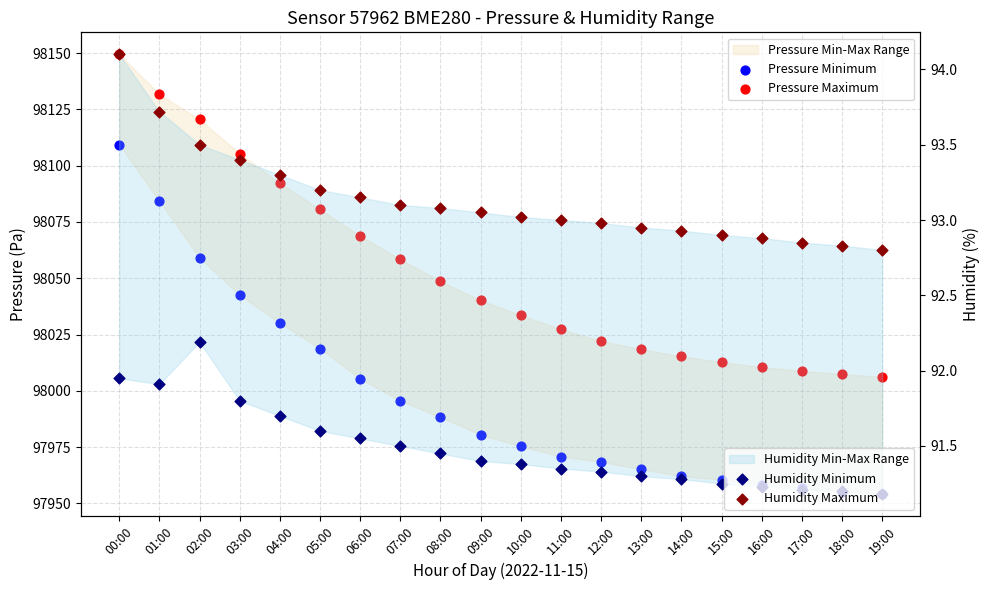

At which category is the sum across all series the highest?

00:00